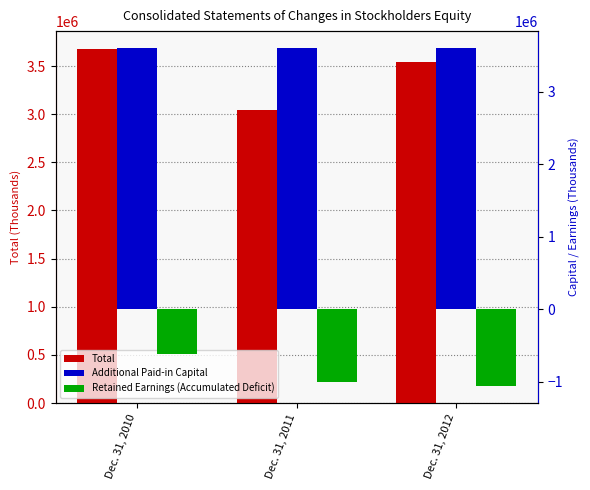

What value does the Additional Paid-in Capital series have at Dec. 31, 2010, to the nearest 50?

3601900